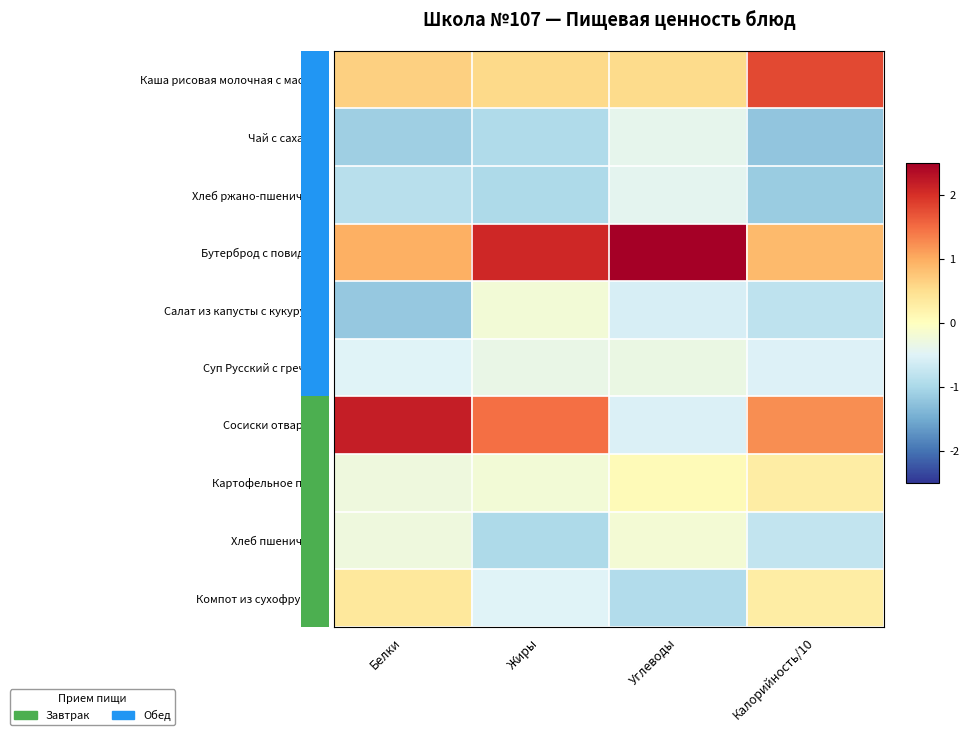

Between Белки and Углеводы, which series saw the biggest shift?

Сосиски отварные